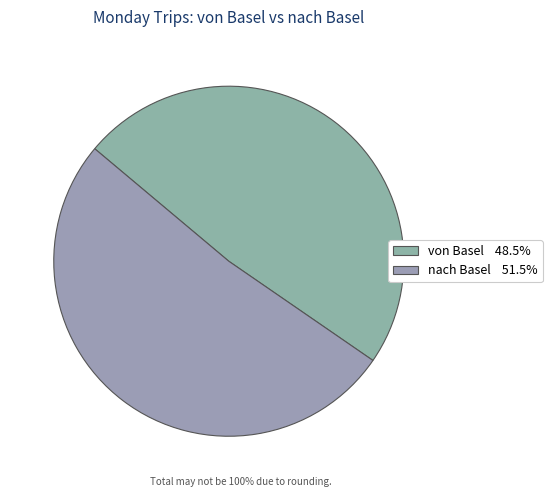

How many segments does this pie chart have?

2